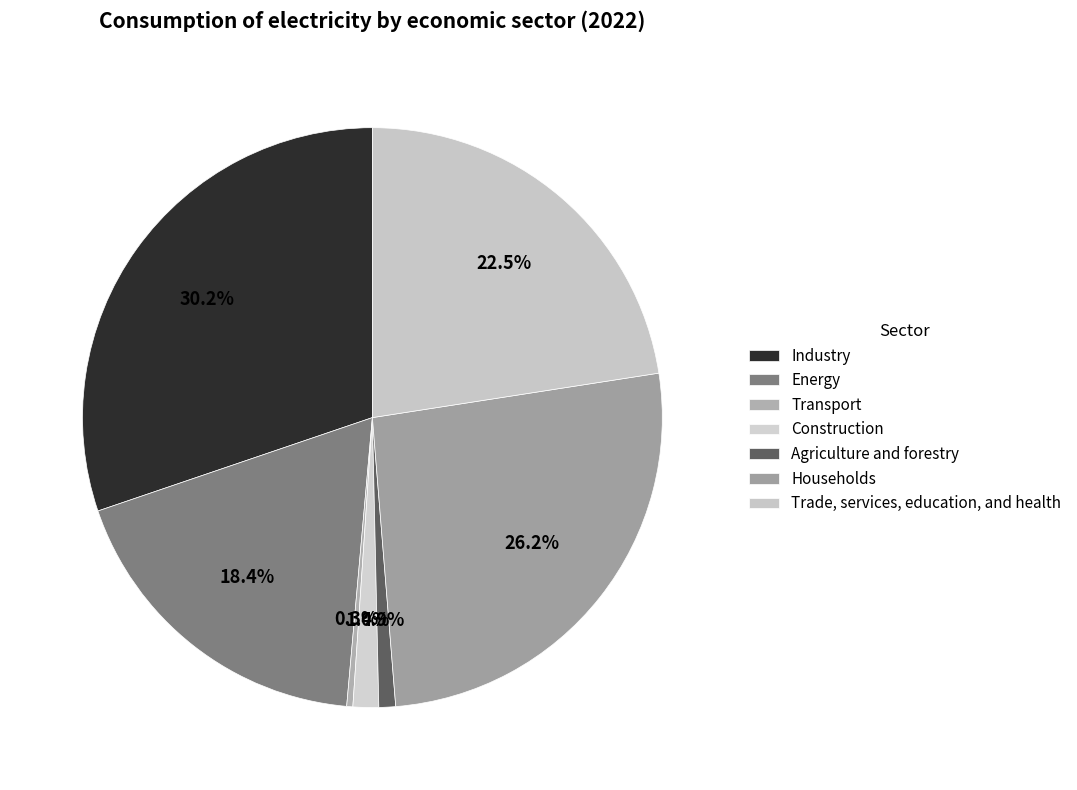

Is it true that Industry is 30% of the pie?

True